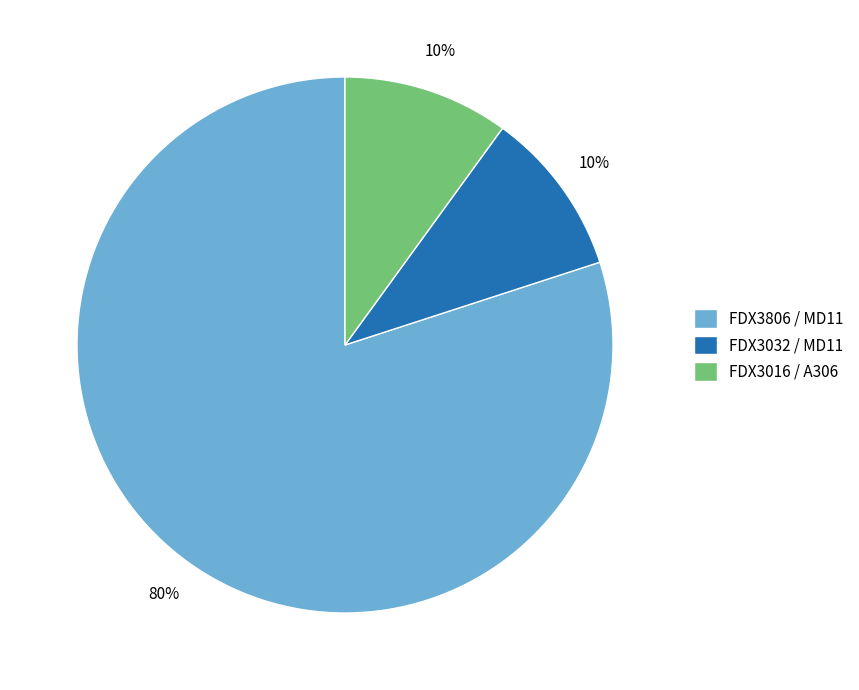

How many slices are in this pie chart?

3